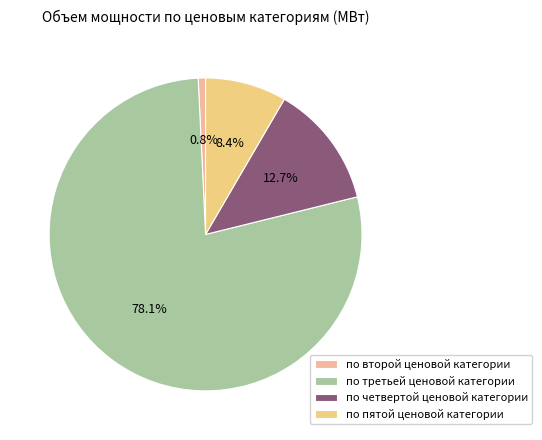

Count the number of slices in the pie.

4